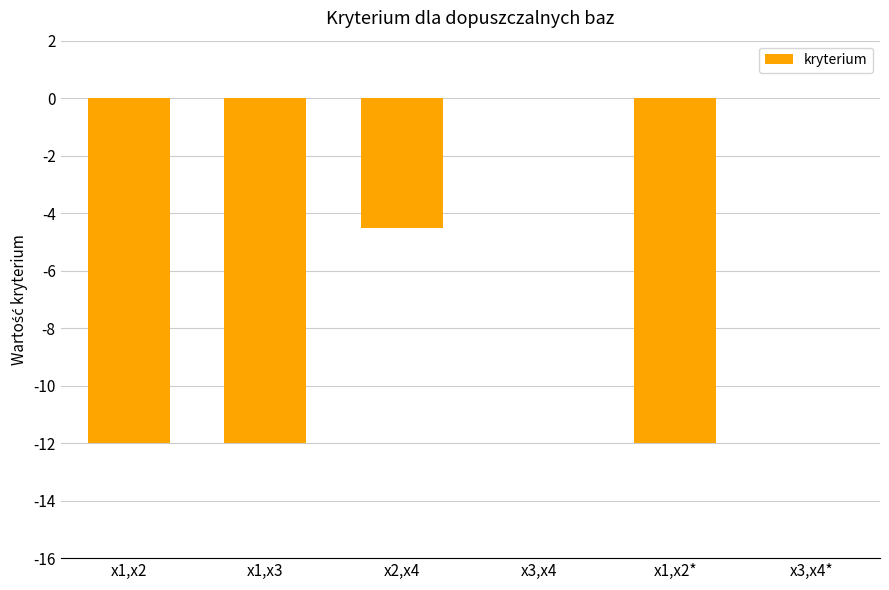

Is it true that the value at x3,x4 is 0.0?

True